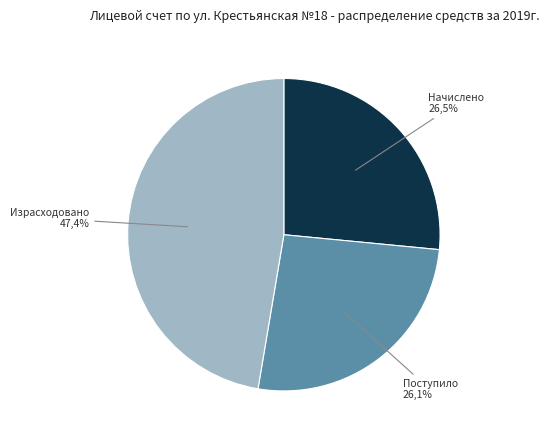

Is there any slice that represents more than half of the pie?

No